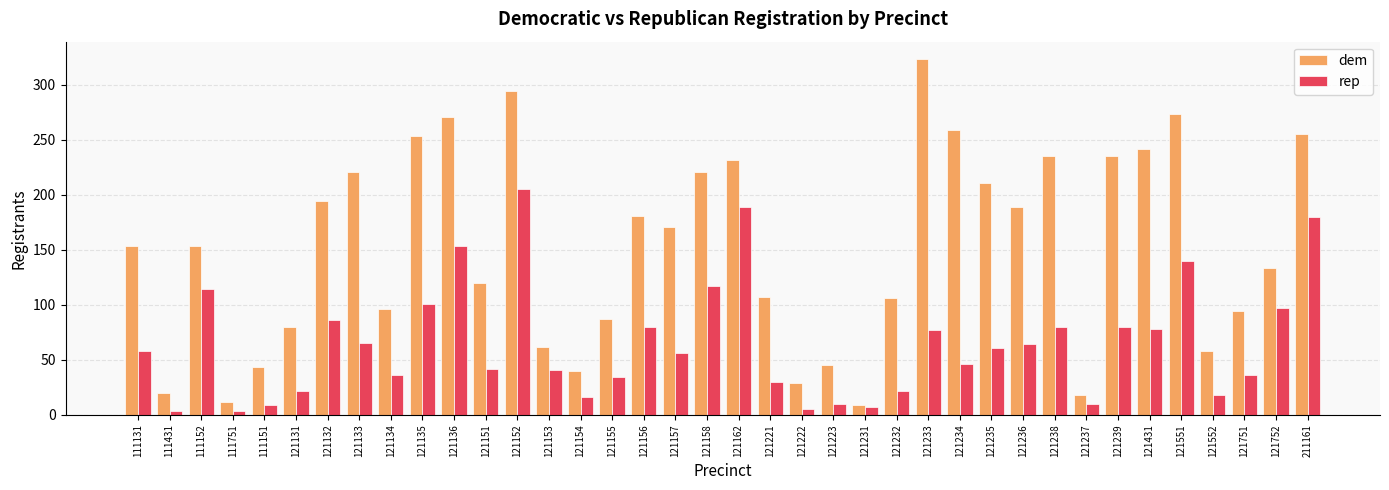

Rank the series by their average value, from lowest to highest.

rep, dem